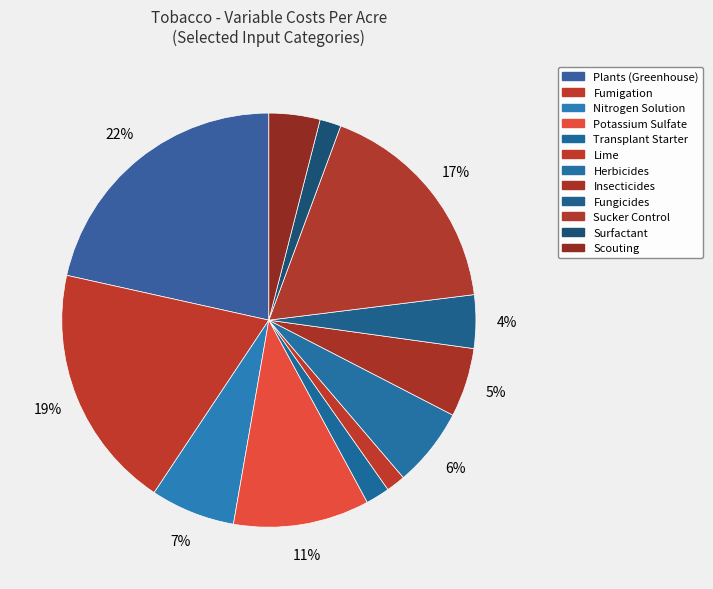

Does Potassium Sulfate represent more than half of the total?

No